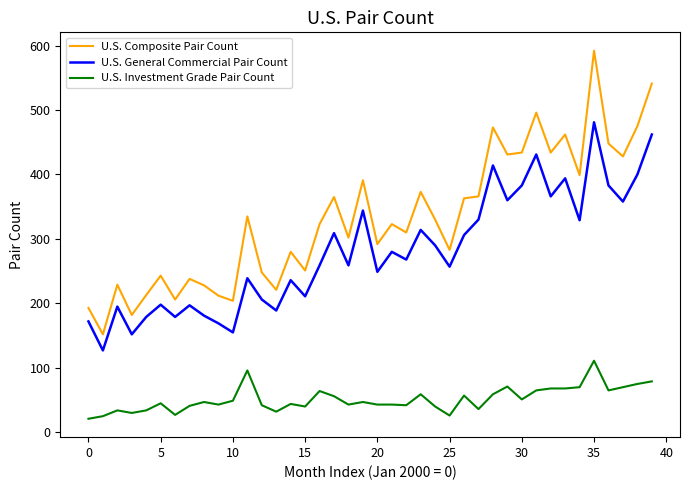

Which series has the widest spread of values?

U.S. Composite Pair Count